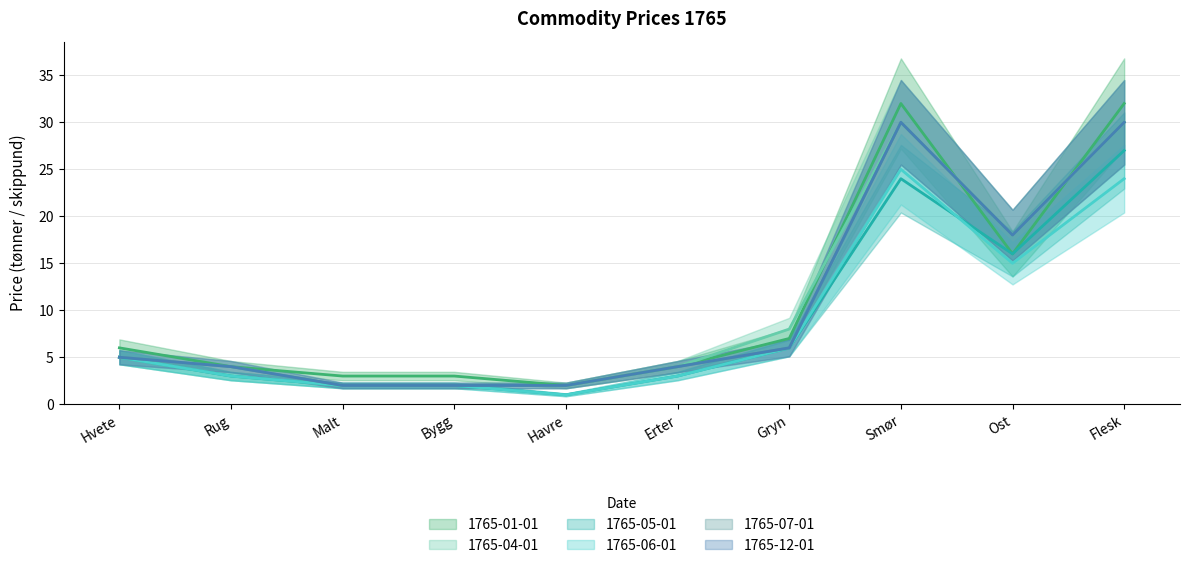

What is the lowest value of the 1765-01-01 series?

2